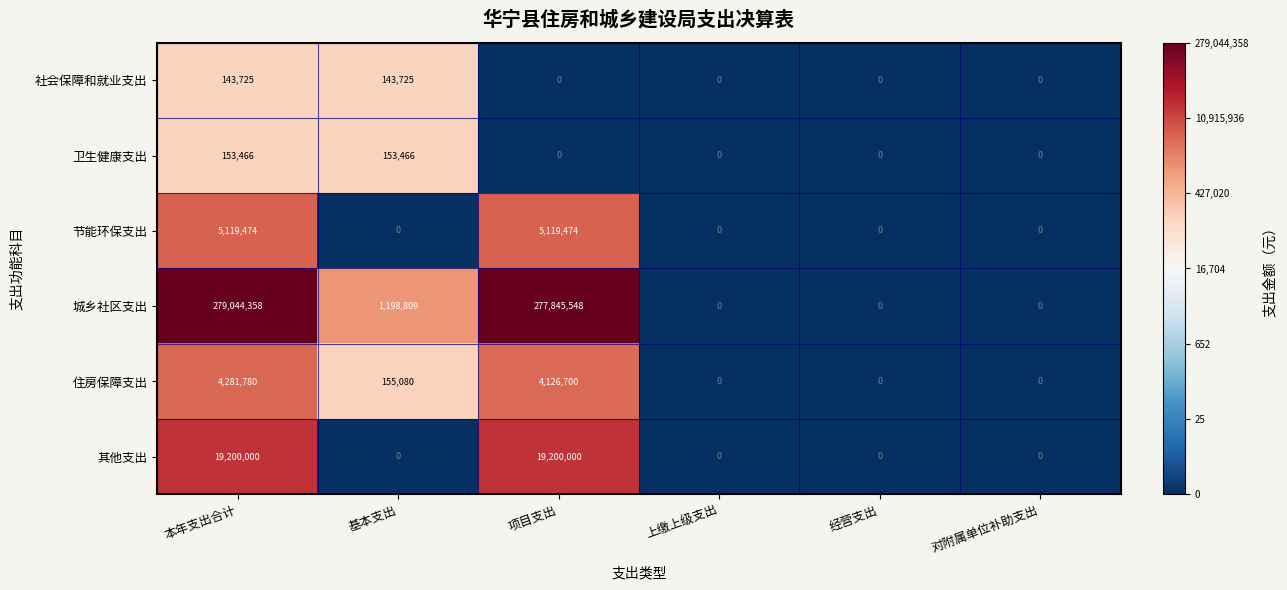

Which category has the highest value across all series?

本年支出合计